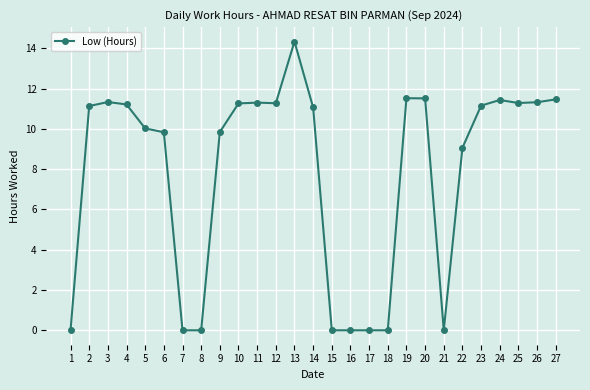

True or false: the data shows 11.3 at 25.

True